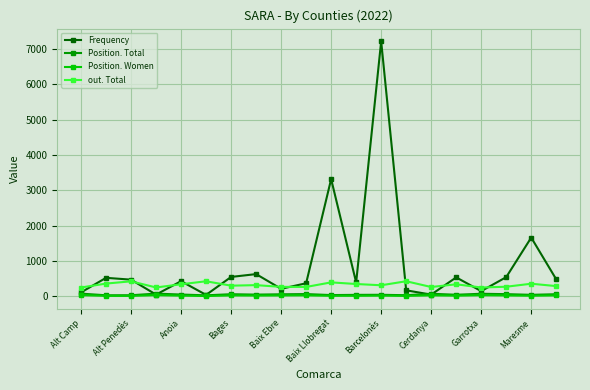

How many values in the Frequency series are below 475?

10